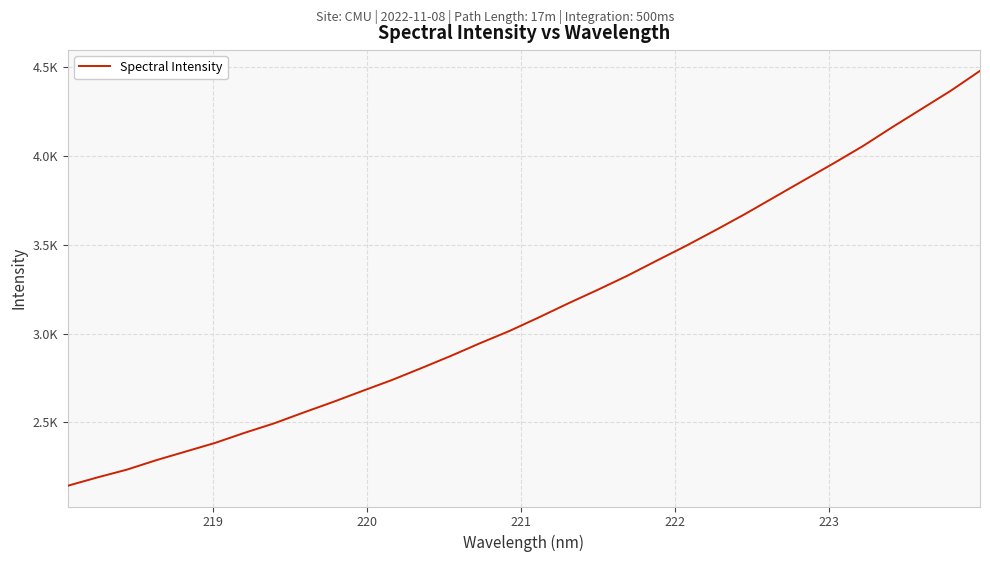

Reading left to right, extract all data points from this chart.

2142.7	2189.5	2233.3	2286.6	2335.4	2384.1	2440.9	2494.1	2555.1	2614.4	2676.8	2738.2	2805.2	2873.8	2945.9	3014.9	3091.5	3170.6	3246.8	3325.6	3410.8	3494.5	3582.7	3673.1	3768.3	3863.3	3957.6	4055.1	4161.7	4264.8	4368.0	4480.6